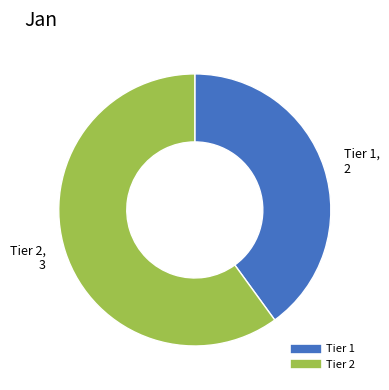

Does any single category account for the majority?

Yes